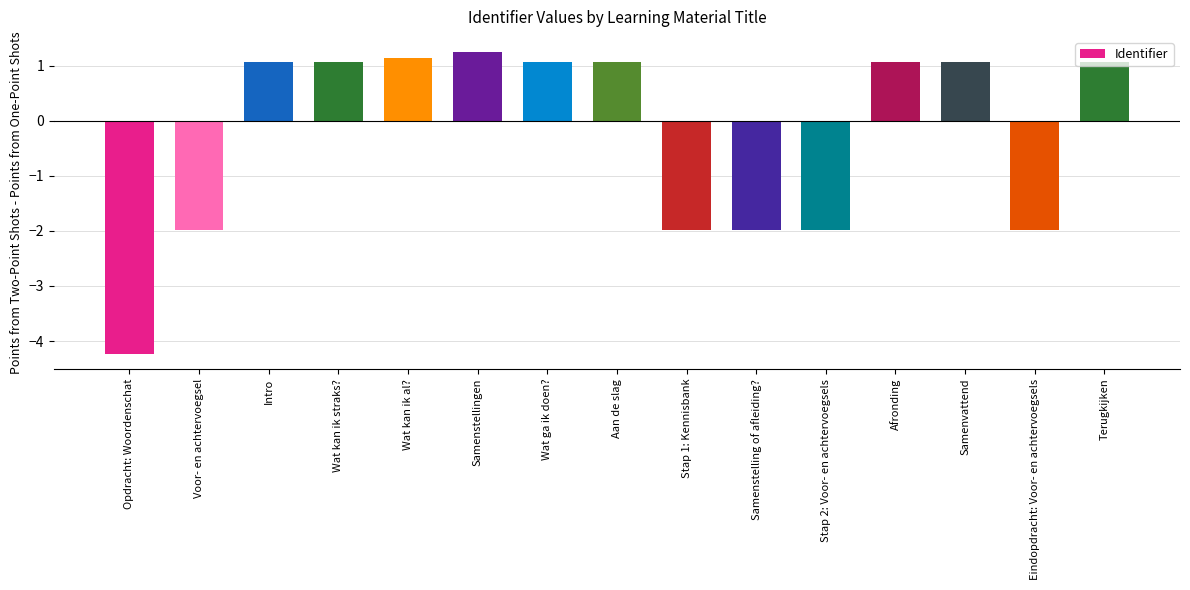

How many bars are there in total?

15